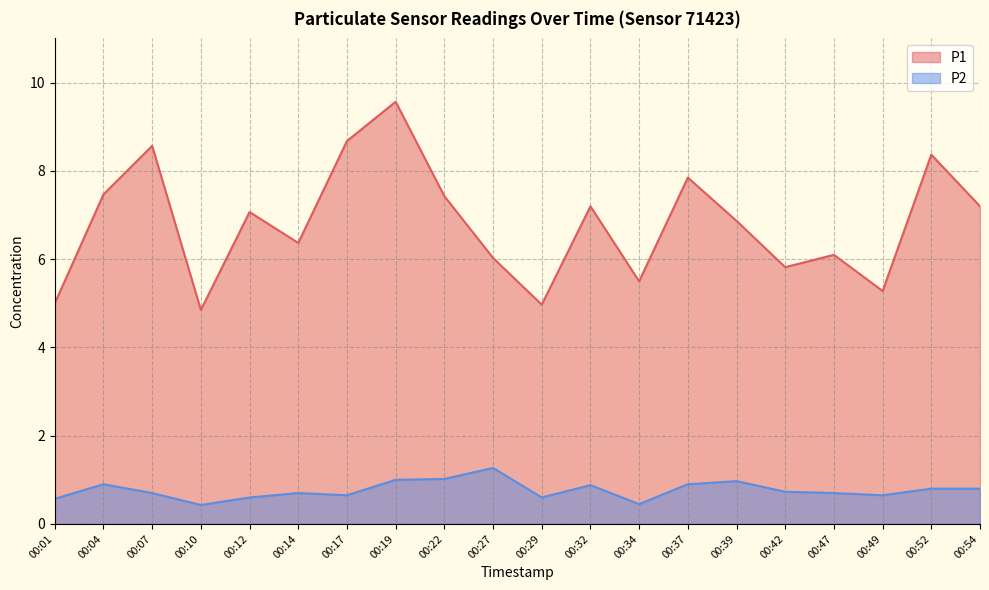

Reading left to right, transcribe all the data shown in this chart.

P1: 5.0	7.5	8.6	4.8	7.1	6.4	8.7	9.6	7.4	6.0	5.0	7.2	5.5	7.8	6.9	5.8	6.1	5.3	8.4	7.2
P2: 0.6	0.9	0.7	0.4	0.6	0.7	0.7	1.0	1.0	1.3	0.6	0.9	0.5	0.9	1.0	0.7	0.7	0.7	0.8	0.8